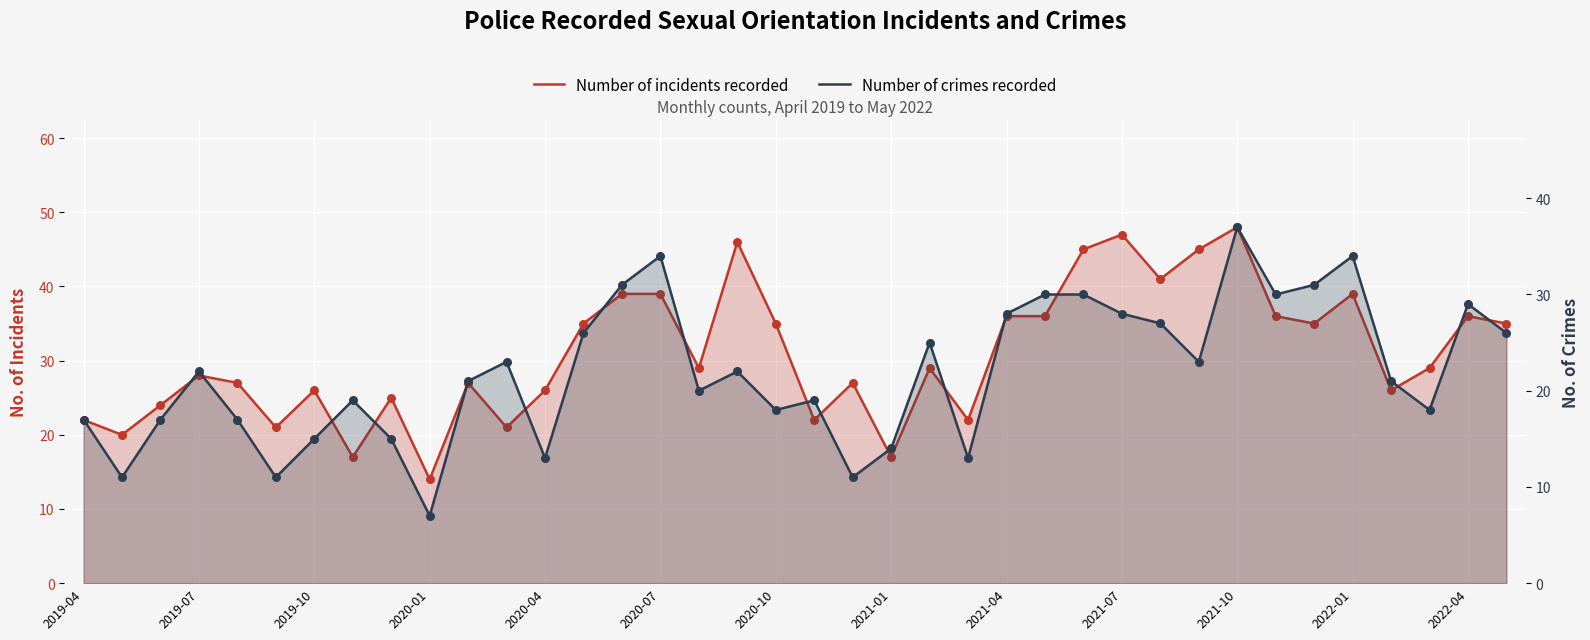

Which series has the widest spread of Y values?

Number of incidents recorded